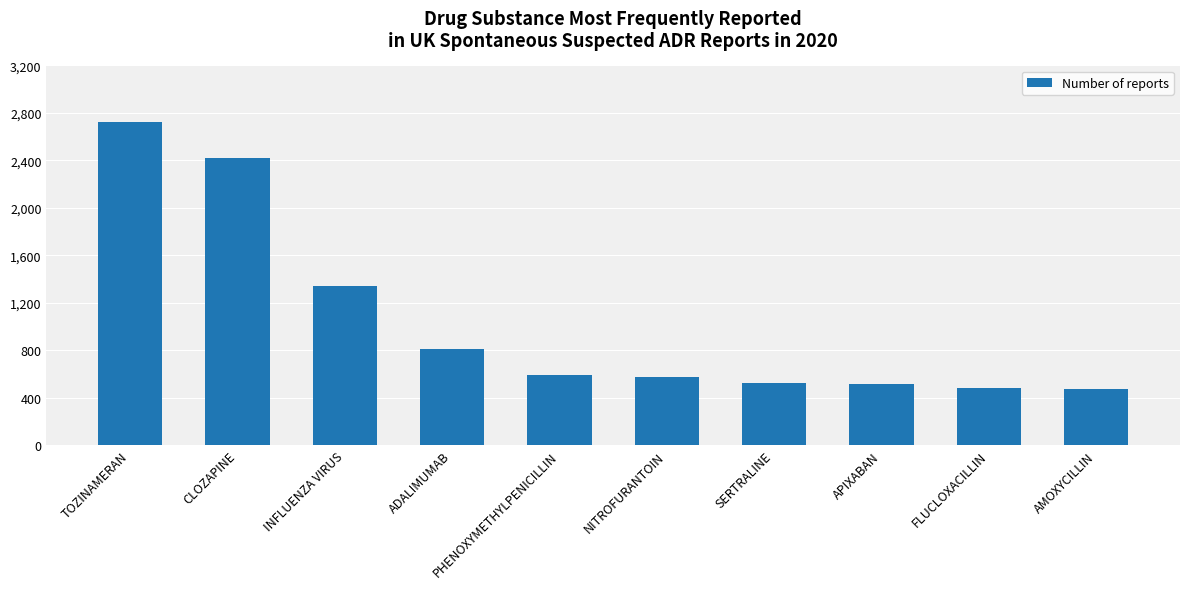

What is the label of the 7th bar from the right?

ADALIMUMAB